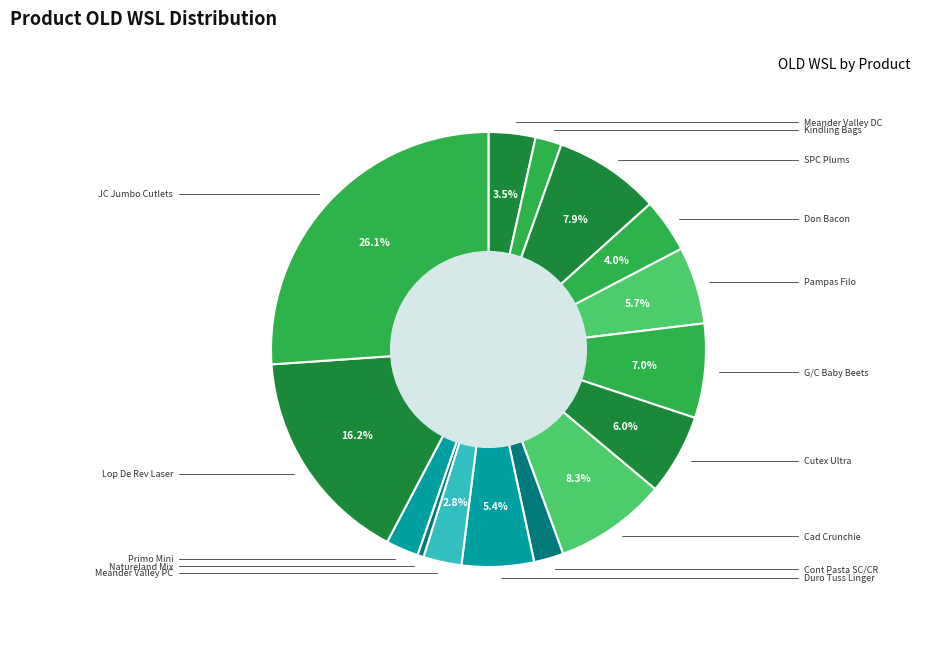

Rank the categories by value from lowest to highest.

NATURELAND POTTING MIX, KINDLING BAGS, CONT PST/SCE VAL SOUR CR/CHIVE, PRIMO MINI M/UP HAM/CHS/CK, MEANDER VALLEY DAIRYPOURING CR, MEANDER VALLEY DOUBLE CREAM, DON BACON PANSIZE DBL SMOKED, DURO TUSS LINGER COUGH LIQUID, PAMPAS FILO PASTRY, CUTEX ULTRA POWERFUL REMOVER, G/C BABY BEETS, SPC PLUMS, CAD CRUNCHIE BARS, LOP DE REV LASER X3 NIGHT, JC JUMBO CUTLETS RAW